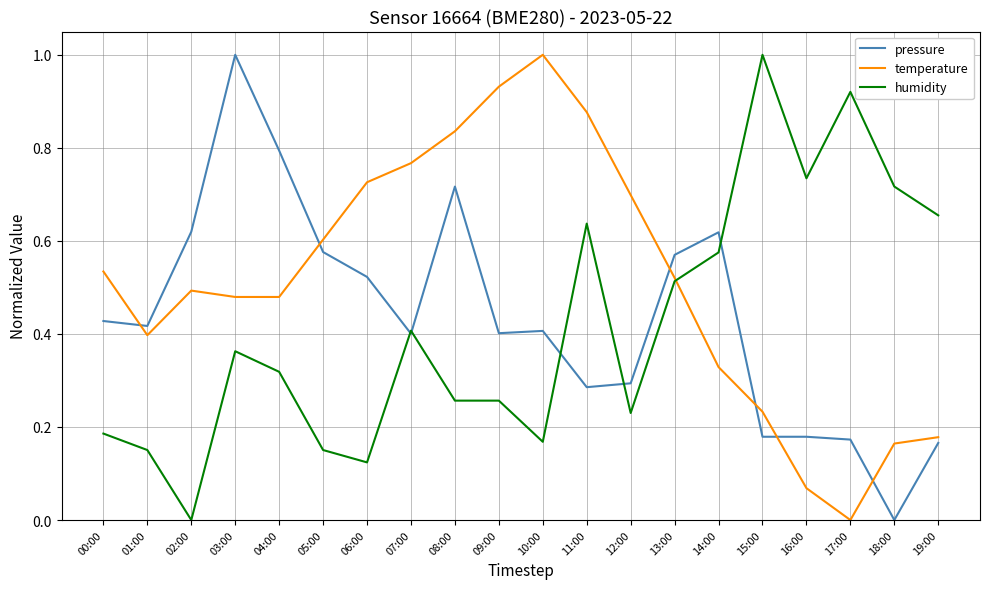

Is it true that humidity equals 0.6 at 14:00?

True